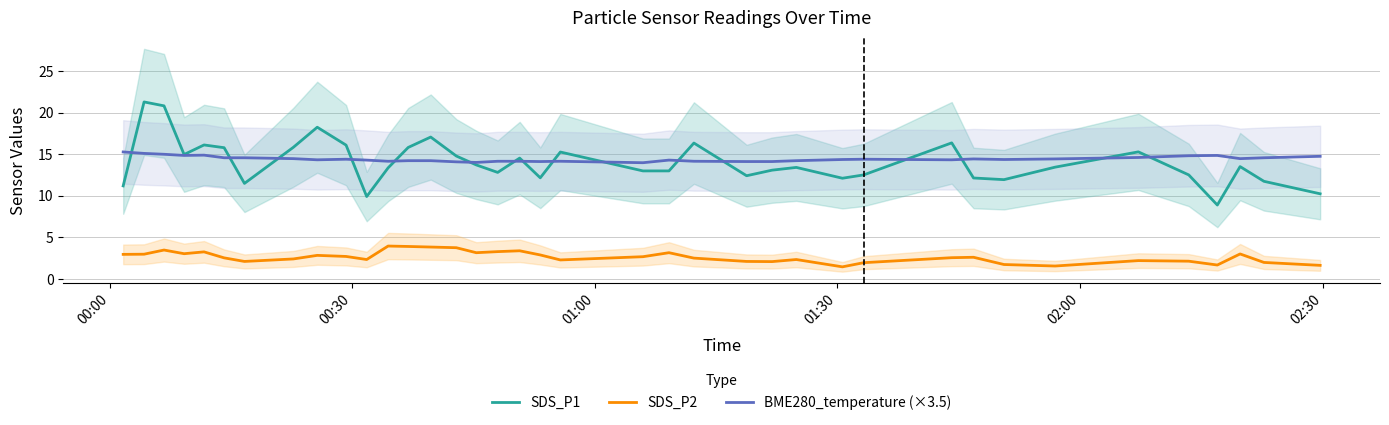

How many lines are shown in the chart?

3